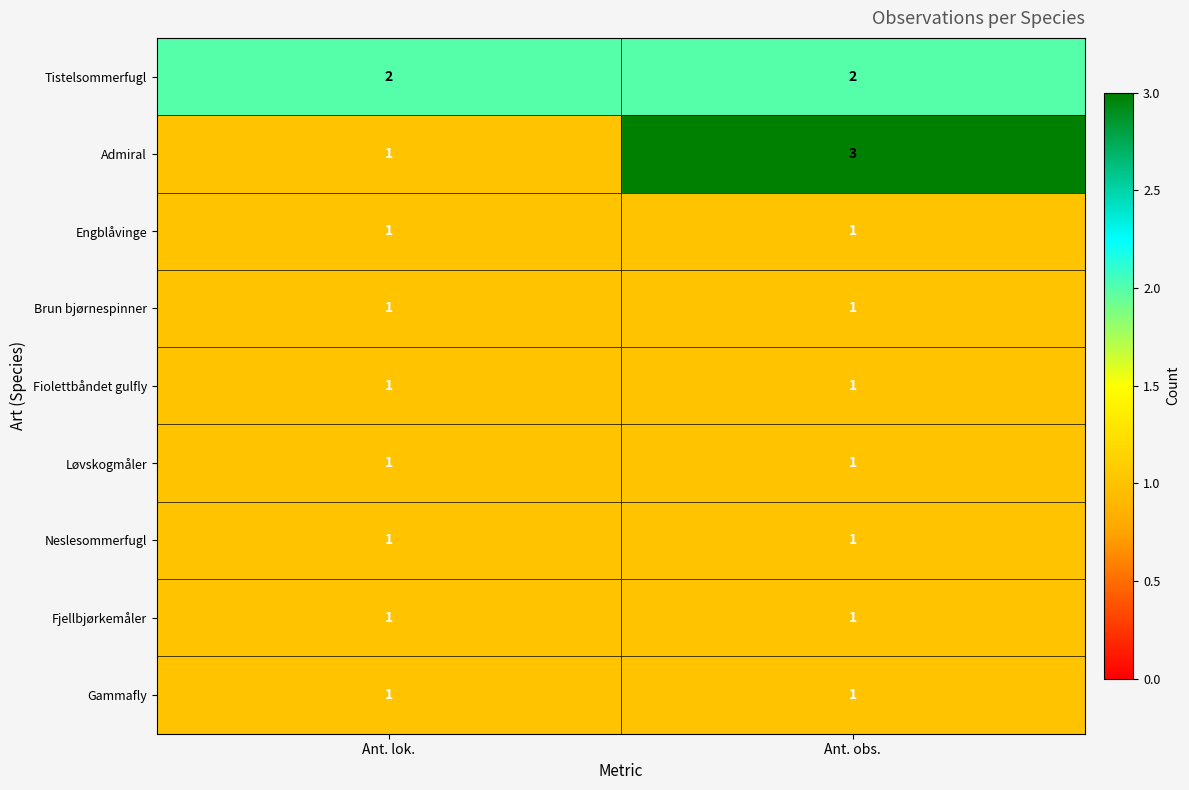

The value of Gammafly at Ant. lok. is 1. True or false?

True